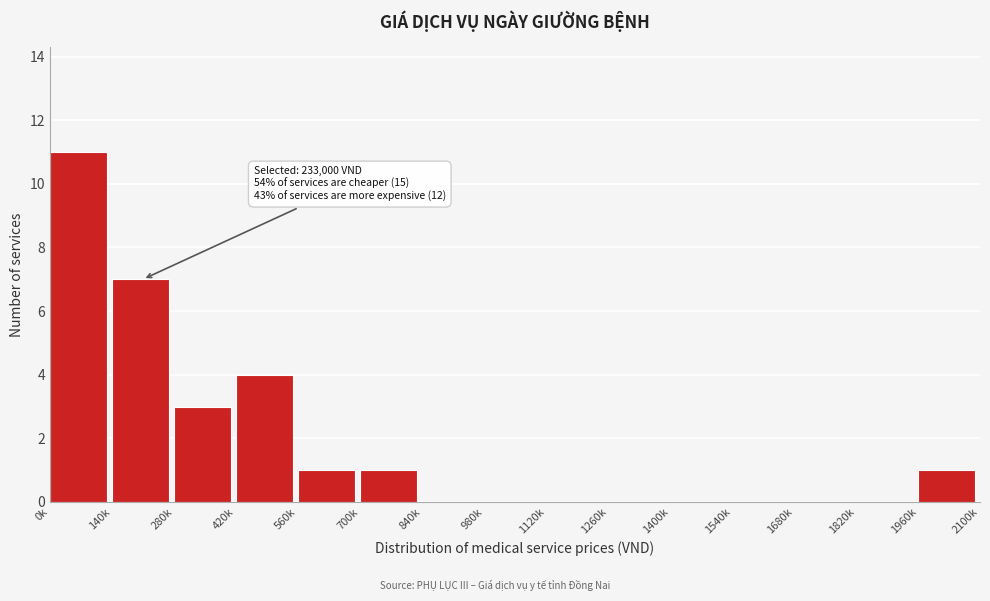

Reading right to left, extract all data points from this chart.

1960k=1	1820k=0	1680k=0	1540k=0	1400k=0	1260k=0	1120k=0	980k=0	840k=0	700k=1	560k=1	420k=4	280k=3	140k=7	0k=11